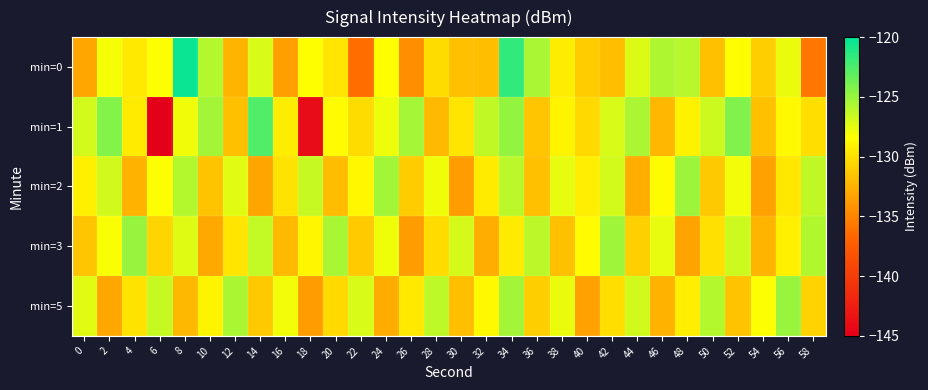

Reading left to right, list all the values displayed in this chart.

min=0: 0=-133.2	2=-128.1	4=-129.6	6=-128.2	8=-120.4	10=-125.9	12=-132.4	14=-127.1	16=-133.5	18=-128.4	20=-129.7	22=-136.3	24=-128.4	26=-134.4	28=-130.2	30=-131.8	32=-131.9	34=-121.6	36=-125.5	38=-129.3	40=-131.1	42=-131.9	44=-127.2	46=-125.7	48=-126.1	50=-131.7	52=-128.4	54=-131.0	56=-127.7	58=-135.7
min=1: 0=-126.9	2=-124.4	4=-129.5	6=-145.0	8=-127.9	10=-125.3	12=-131.8	14=-122.7	16=-129.3	18=-144.0	20=-128.5	22=-130.2	24=-127.8	26=-125.4	28=-132.1	30=-129.7	32=-126.3	34=-124.8	36=-131.5	38=-128.9	40=-130.4	42=-127.1	44=-125.6	46=-132.3	48=-129.0	50=-126.7	52=-124.2	54=-131.8	56=-128.6	58=-130.1
min=2: 0=-129.1	2=-126.8	4=-132.5	6=-128.3	8=-125.9	10=-131.6	12=-127.4	14=-133.2	16=-129.8	18=-126.5	20=-132.0	22=-128.7	24=-125.3	26=-131.1	28=-127.9	30=-133.6	32=-129.4	34=-126.1	36=-131.8	38=-127.6	40=-129.2	42=-126.9	44=-132.7	46=-128.5	48=-125.1	50=-131.3	52=-128.0	54=-133.4	56=-129.6	58=-126.3
min=3: 0=-131.5	2=-128.2	4=-124.9	6=-130.6	8=-127.3	10=-133.0	12=-129.7	14=-126.4	16=-132.1	18=-128.8	20=-125.5	22=-131.2	24=-127.9	26=-133.6	28=-130.3	30=-127.0	32=-132.7	34=-129.4	36=-126.1	38=-131.8	40=-128.5	42=-125.2	44=-130.9	46=-127.6	48=-133.3	50=-130.0	52=-126.7	54=-132.4	56=-129.1	58=-125.8
min=5: 0=-127.4	2=-133.1	4=-129.8	6=-126.5	8=-132.2	10=-128.9	12=-125.6	14=-131.3	16=-128.0	18=-133.7	20=-130.4	22=-127.1	24=-132.8	26=-129.5	28=-126.2	30=-131.9	32=-128.6	34=-125.3	36=-131.0	38=-127.7	40=-133.4	42=-130.1	44=-126.8	46=-132.5	48=-129.2	50=-125.9	52=-131.6	54=-128.3	56=-125.0	58=-130.7